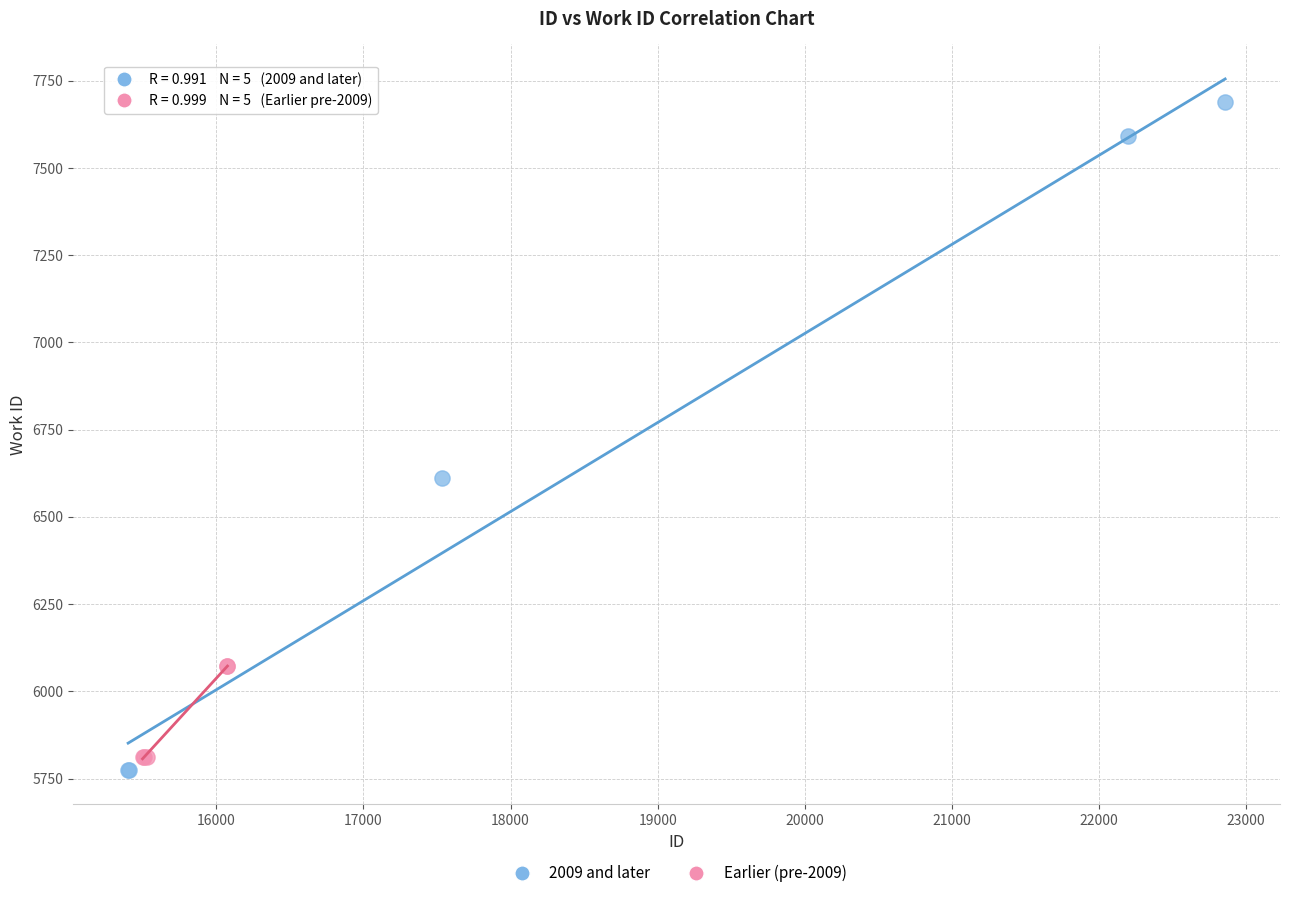

Which series reaches the maximum Y coordinate?

2009 and later